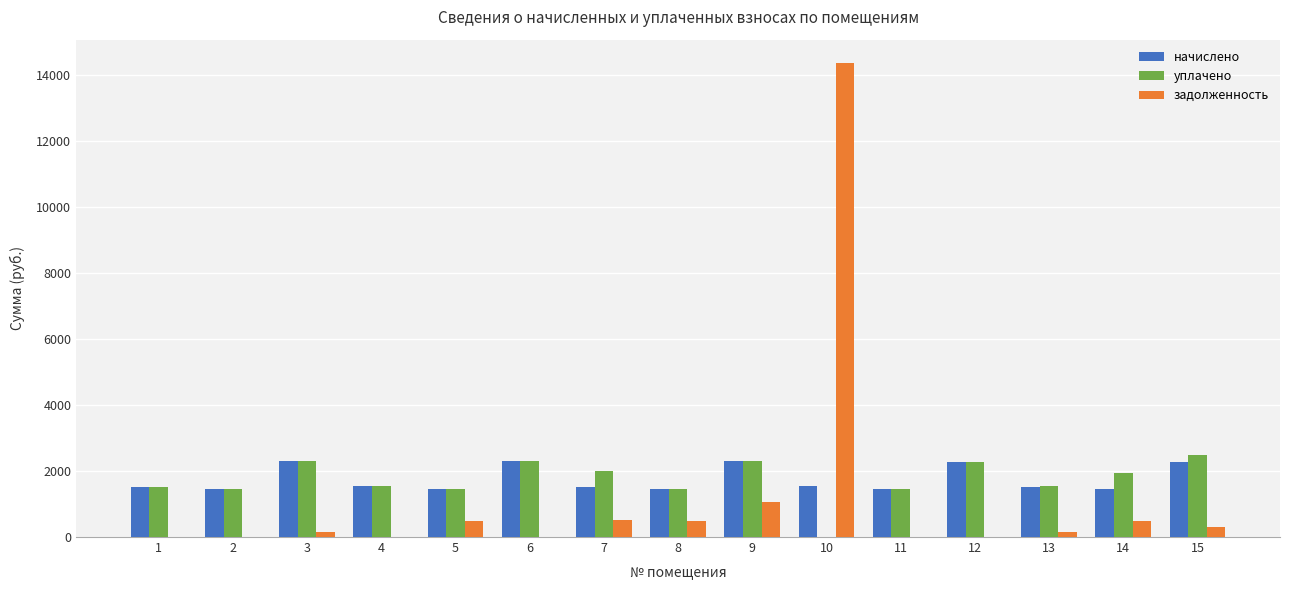

What is the highest value of the уплачено series?

2474.7